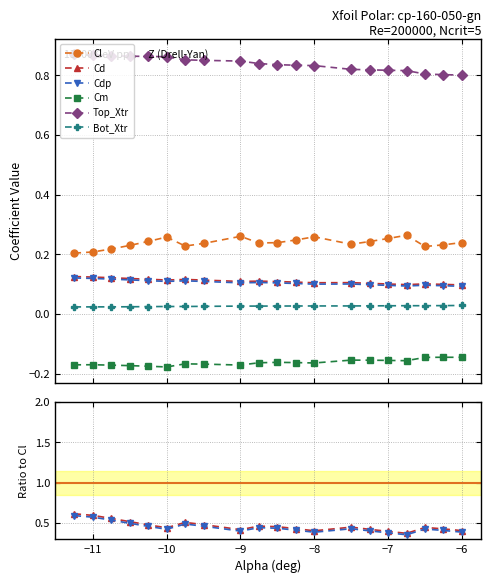

Which series has the largest total across all categories?

Top_Xtr